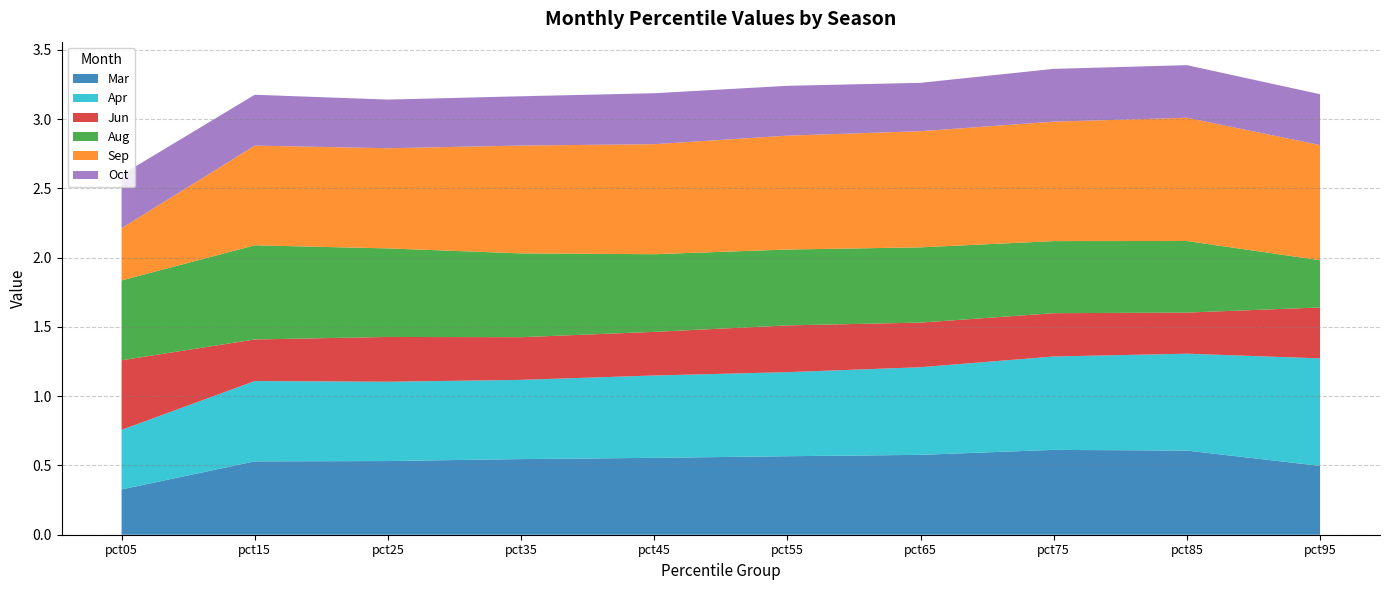

Reading left to right, list all the values displayed in this chart.

Mar: 0.3	0.5	0.5	0.5	0.6	0.6	0.6	0.6	0.6	0.5
Apr: 0.4	0.6	0.6	0.6	0.6	0.6	0.6	0.7	0.7	0.8
Jun: 0.5	0.3	0.3	0.3	0.3	0.3	0.3	0.3	0.3	0.4
Aug: 0.6	0.7	0.6	0.6	0.6	0.5	0.5	0.5	0.5	0.3
Sep: 0.4	0.7	0.7	0.8	0.8	0.8	0.8	0.9	0.9	0.8
Oct: 0.4	0.4	0.4	0.4	0.4	0.4	0.3	0.4	0.4	0.4